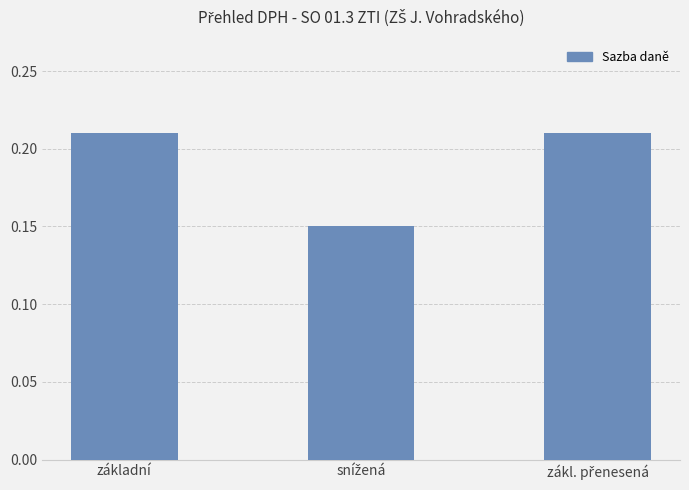

What position from the left is základní?

1